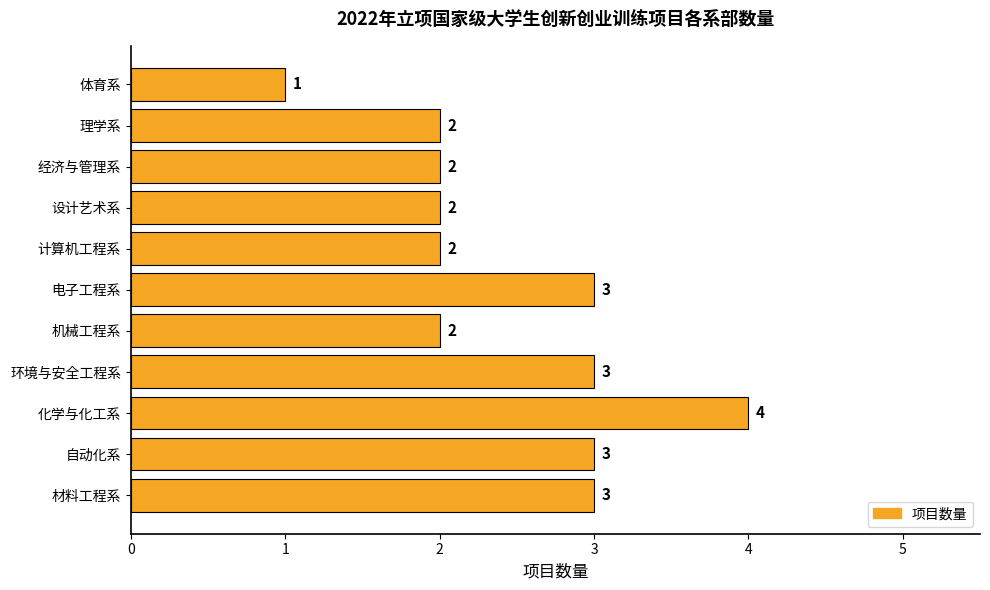

Reading bottom to top, list all the values displayed in this chart.

3	3	4	3	2	3	2	2	2	2	1